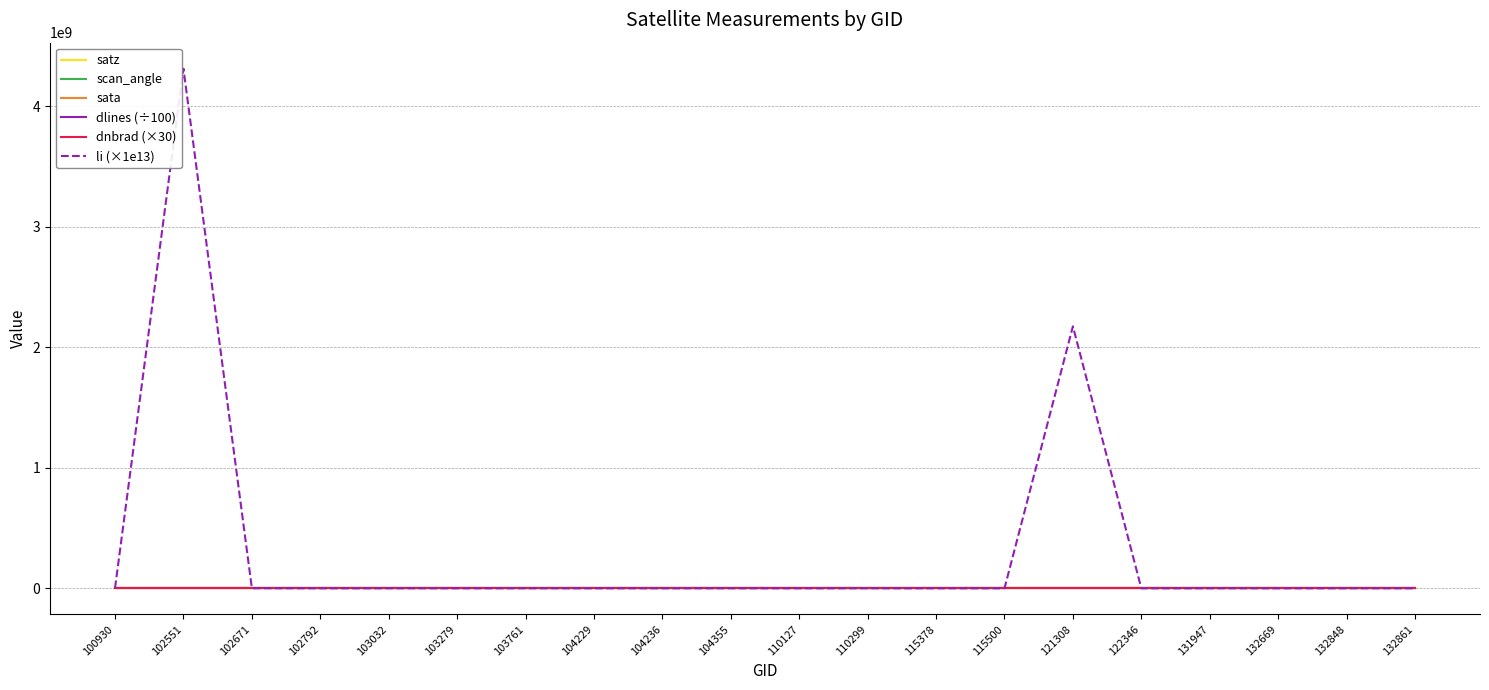

At which category is the sum across all series the highest?

102551